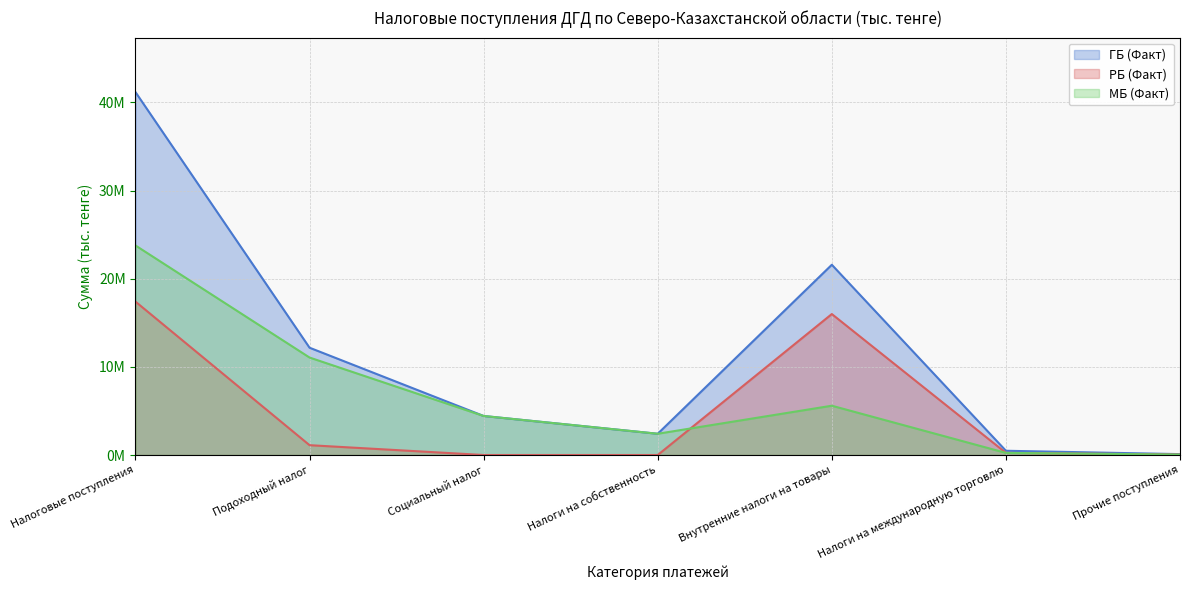

Reading right to left, transcribe all the data shown in this chart.

ГБ (Факт): Прочие поступления=100307	Налоги на международную торговлю=481049	Внутренние налоги на товары=21587147	Налоги на собственность=2411273	Социальный налог=4428716	Подоходный налог=12174824	Налоговые поступления=41183316
РБ (Факт): Прочие поступления=54340	Налоги на международную торговлю=241656	Внутренние налоги на товары=15995106	Налоги на собственность=0	Социальный налог=0	Подоходный налог=1115092	Налоговые поступления=17406194
МБ (Факт): Прочие поступления=45967	Налоги на международную торговлю=239393	Внутренние налоги на товары=5592042	Налоги на собственность=2411273	Социальный налог=4428716	Подоходный налог=11059732	Налоговые поступления=23777122